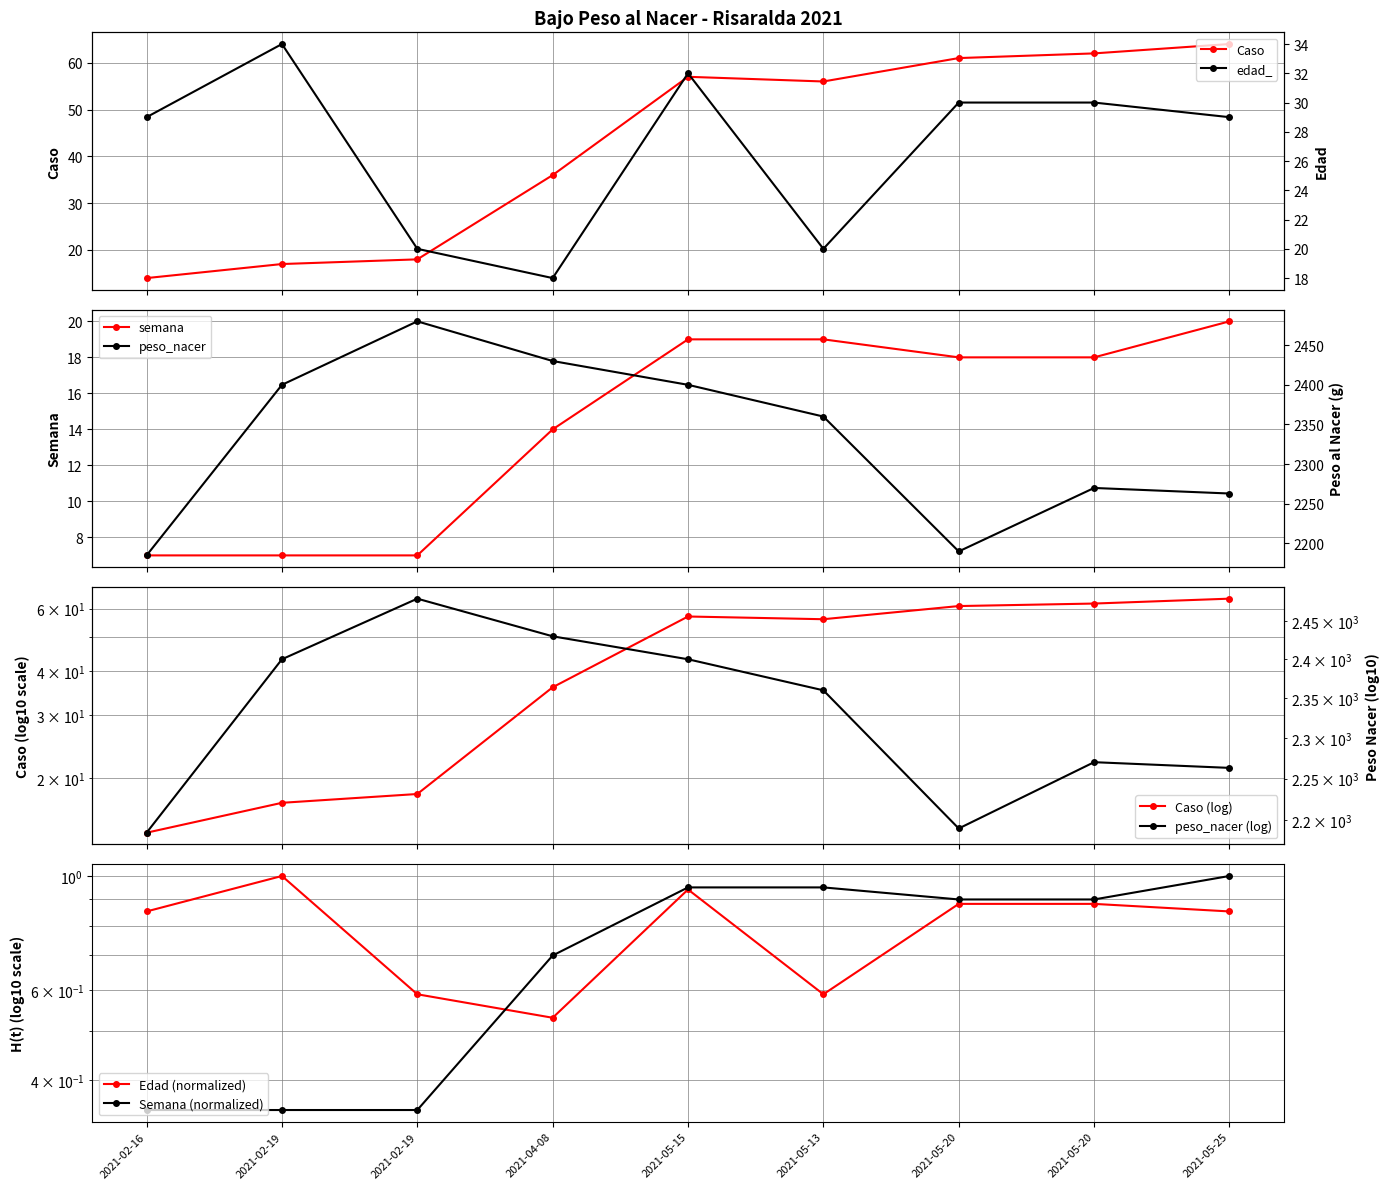

What is the value of the Caso point at the 2nd from the left?

17